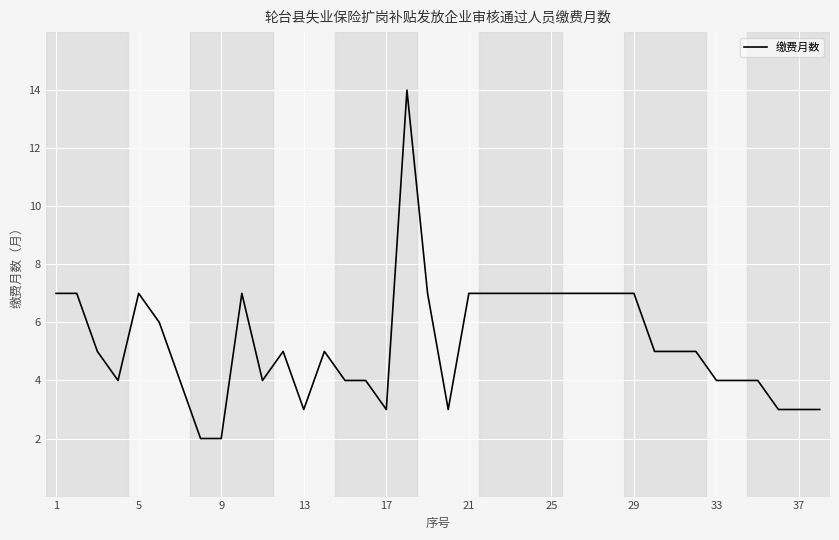

What is the greatest value displayed?

14